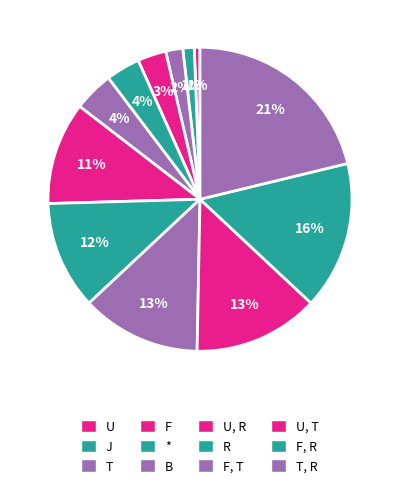

Which category has the smallest portion of the pie?

U